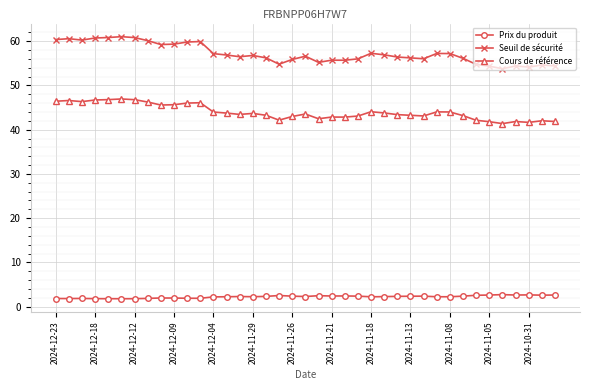

What is the maximum value for Seuil de sécurité?

61.0